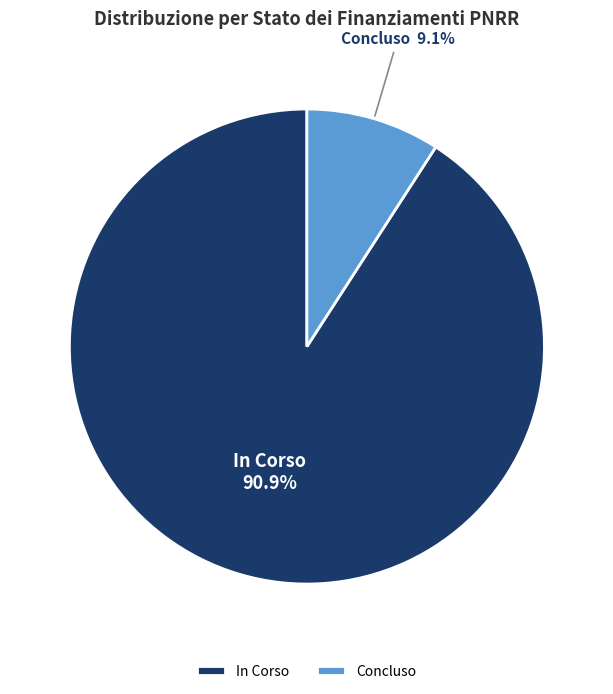

Which has a higher value, Concluso or In Corso?

In Corso